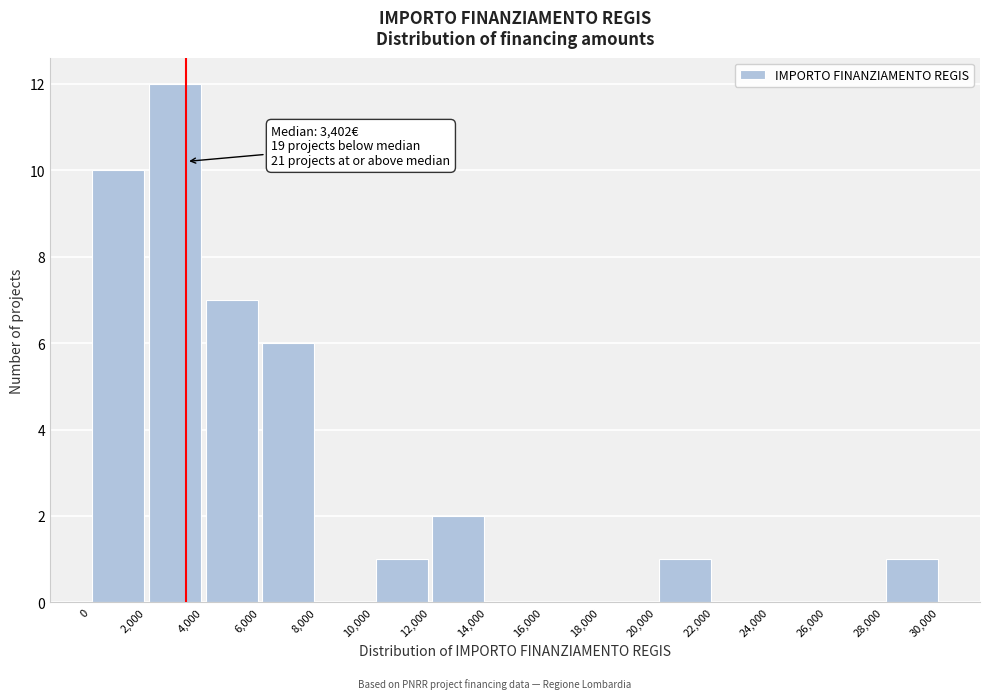

Over which range of the x-axis is the bar tallest?

2,000 to 4,000